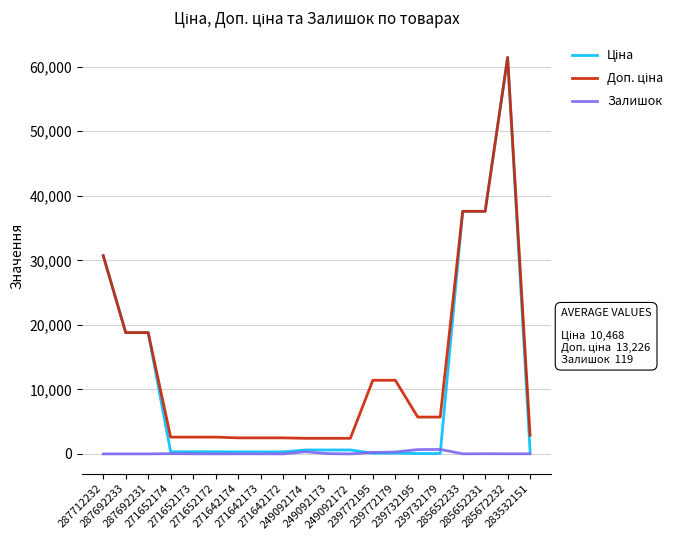

Is this an area chart (filled region under the line)?

No